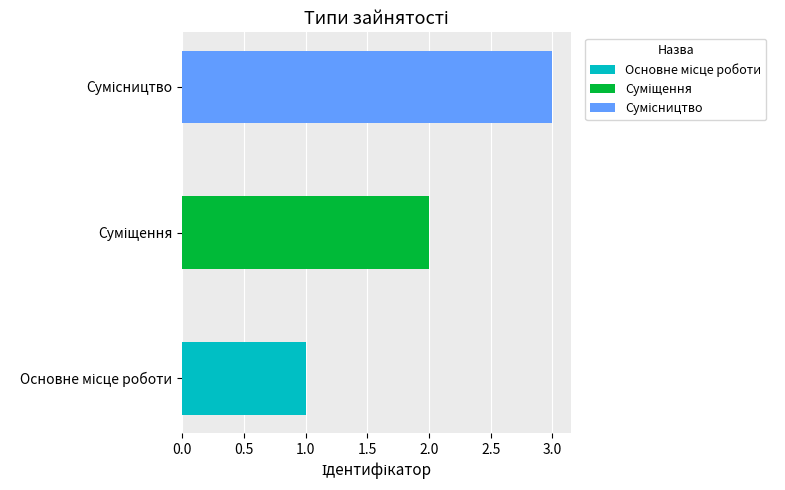

What is the sum of all values?

6